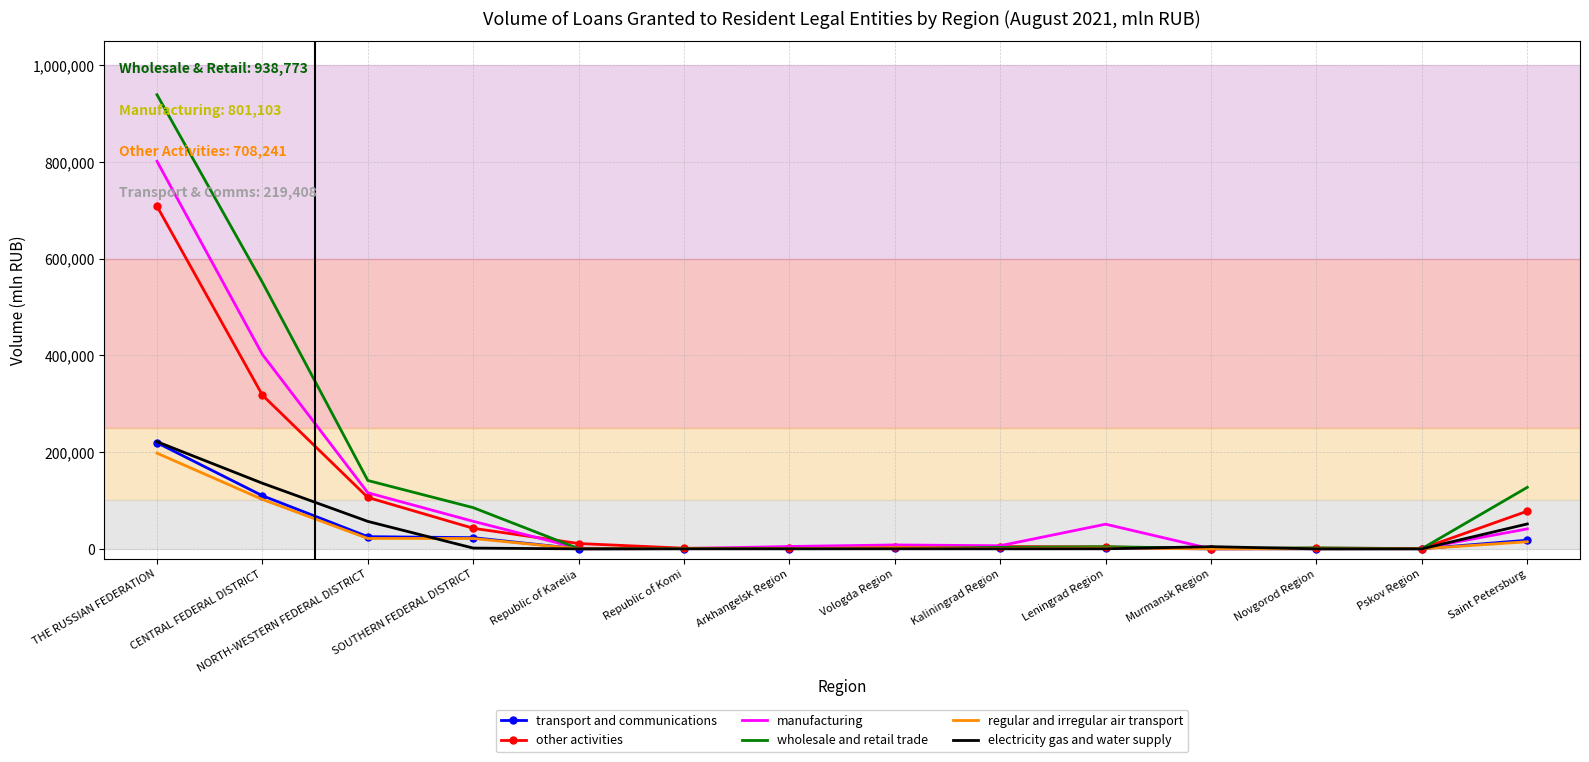

What is the minimum value for electricity gas and water supply?

10